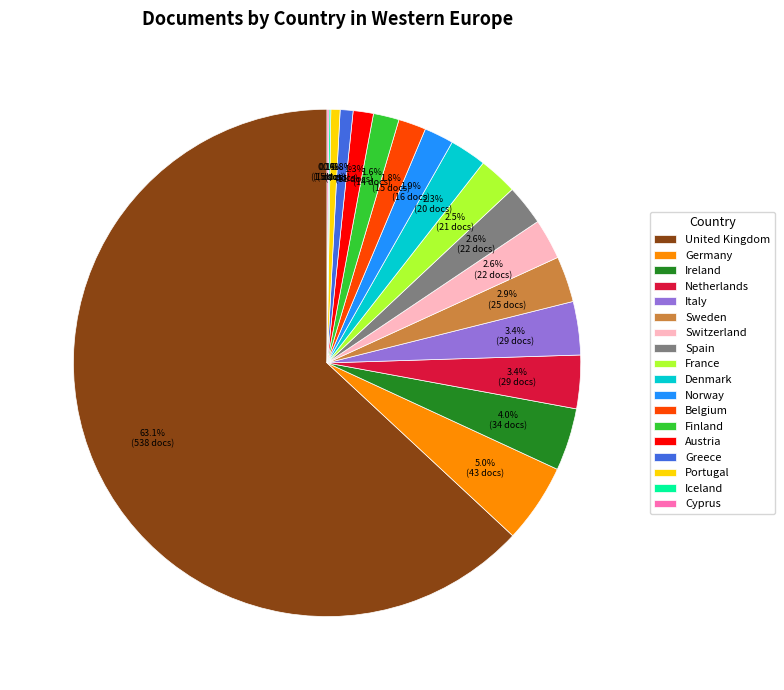

Between Switzerland and Belgium, which is larger?

Switzerland